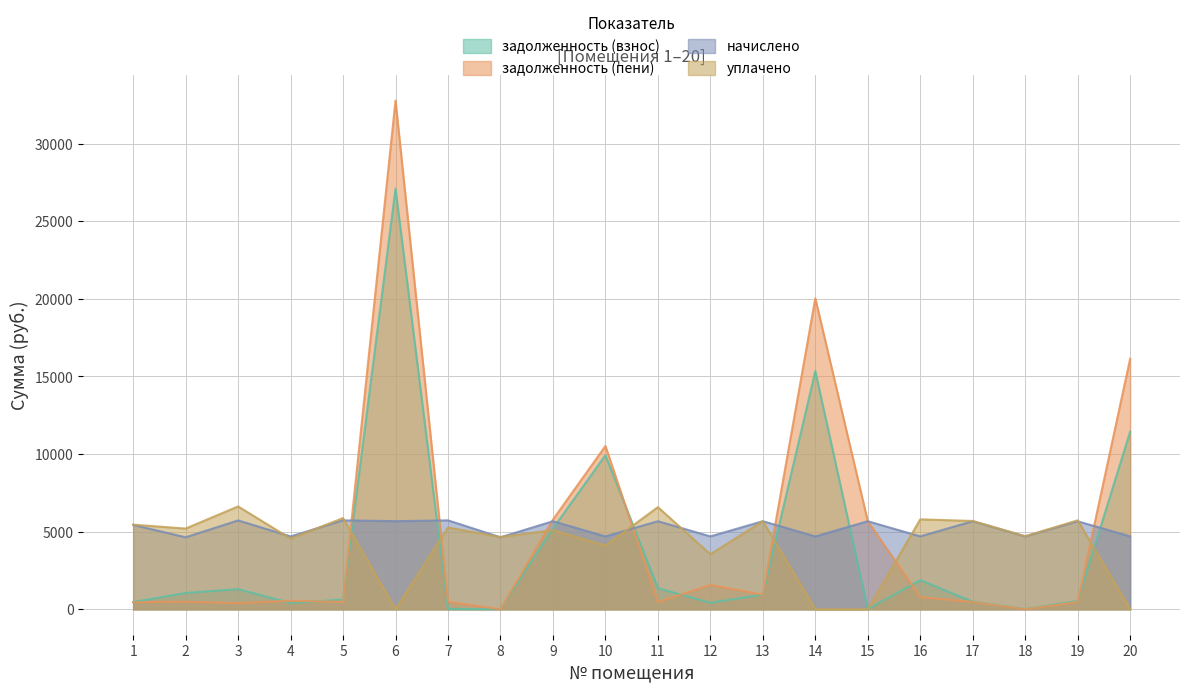

Is the value of начислено at 18 greater than the value of задолженность (взнос) at 20?

No